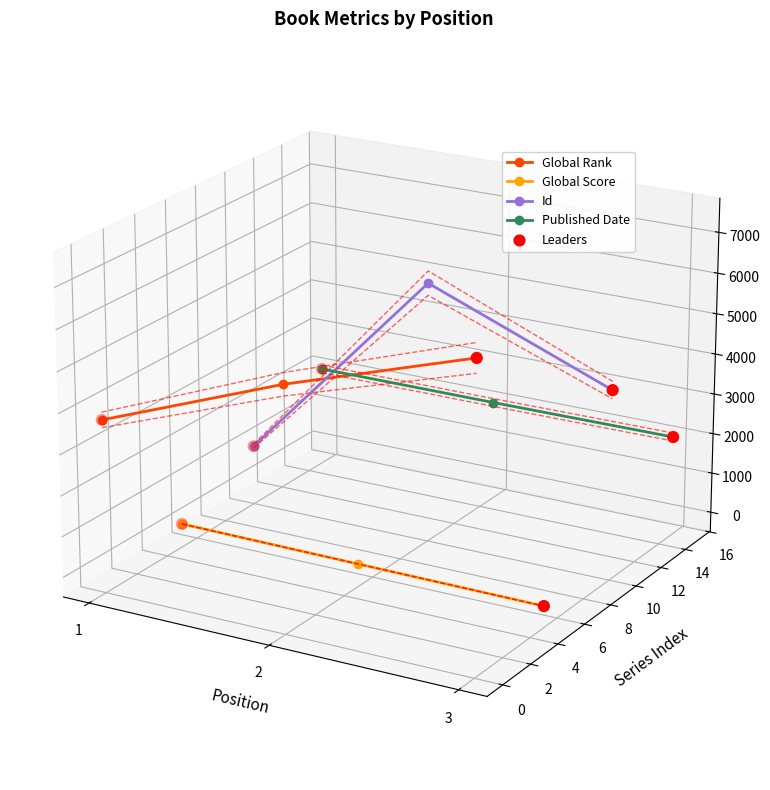

Which series has the largest total across all categories?

Global Rank